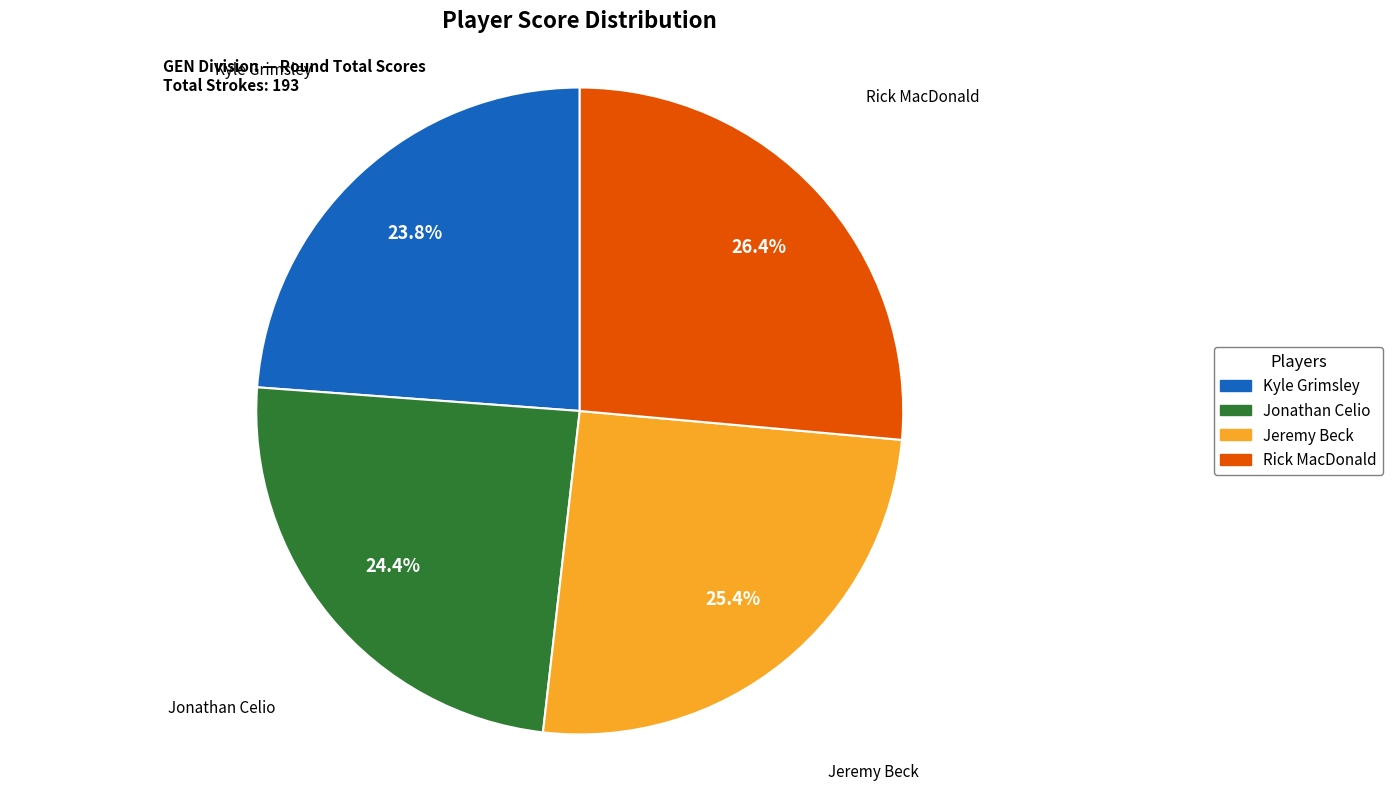

Count the number of slices in the pie.

4